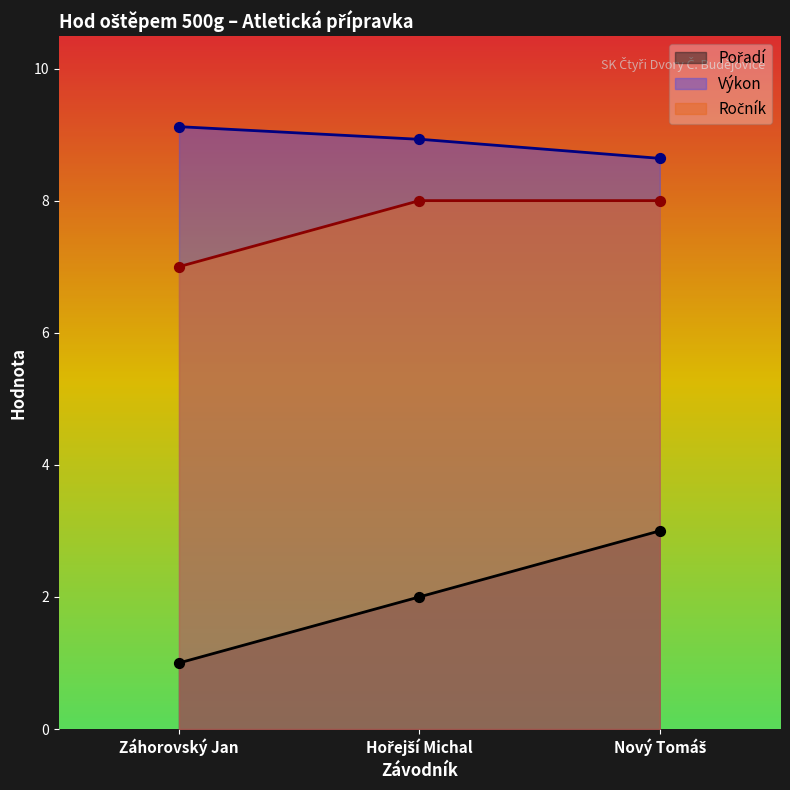

Which series reaches the maximum Y coordinate?

Výkon